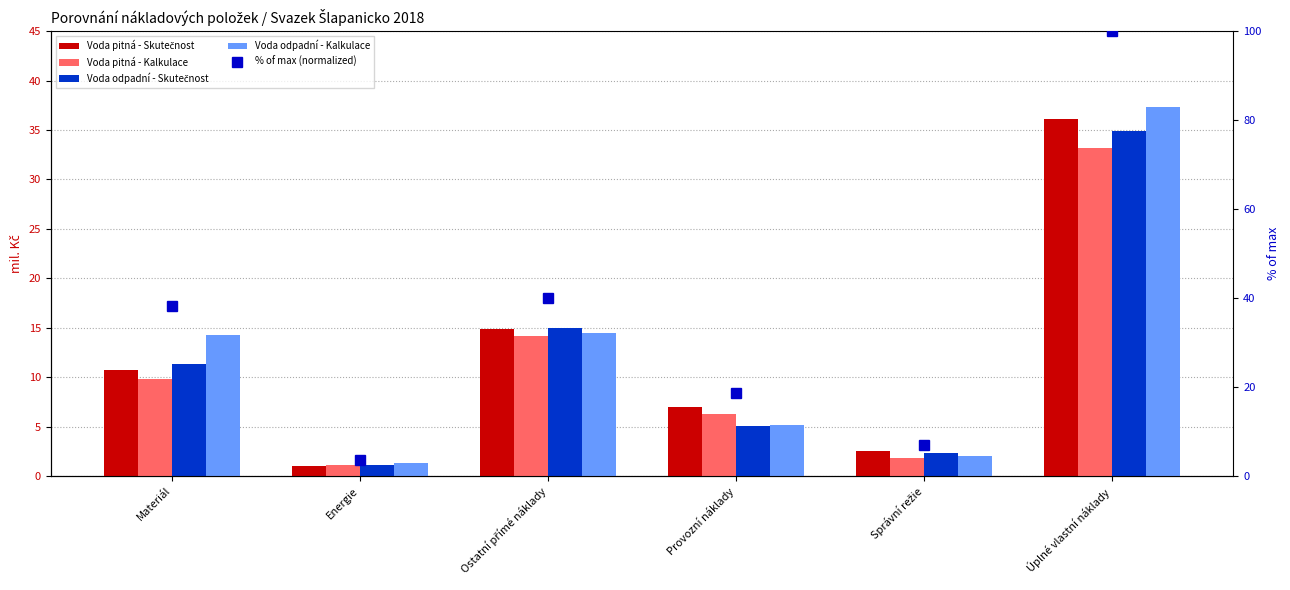

Which series has the largest range (max minus min)?

% of max (normalized)